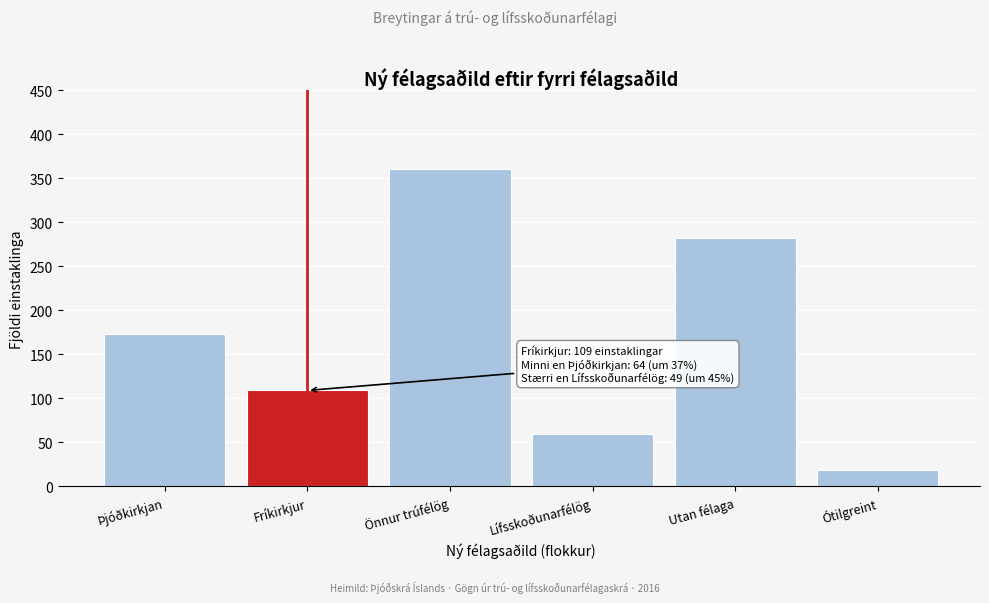

Reading left to right, what are all the values shown in this chart?

Þjóðkirkjan=173	Fríkirkjur=109	Önnur trúfélög=360	Lífsskoðunarfélög=60	Utan félaga=282	Ótilgreint=19